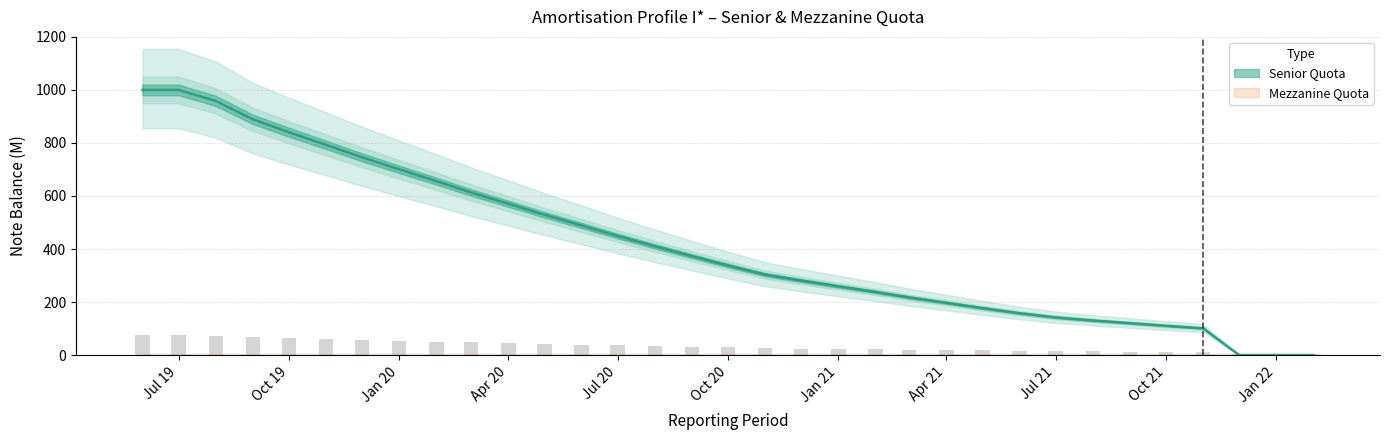

What is the ratio of the value at 2020-08-01 to the value at 2020-03-01?

0.7